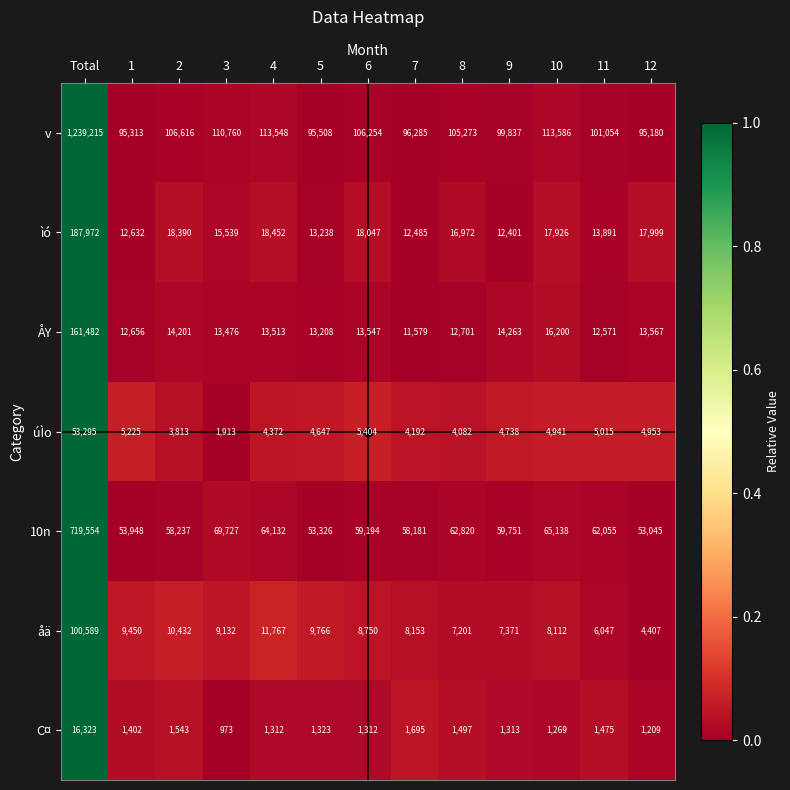

What is the approximate value of úÌo at 9?

4738